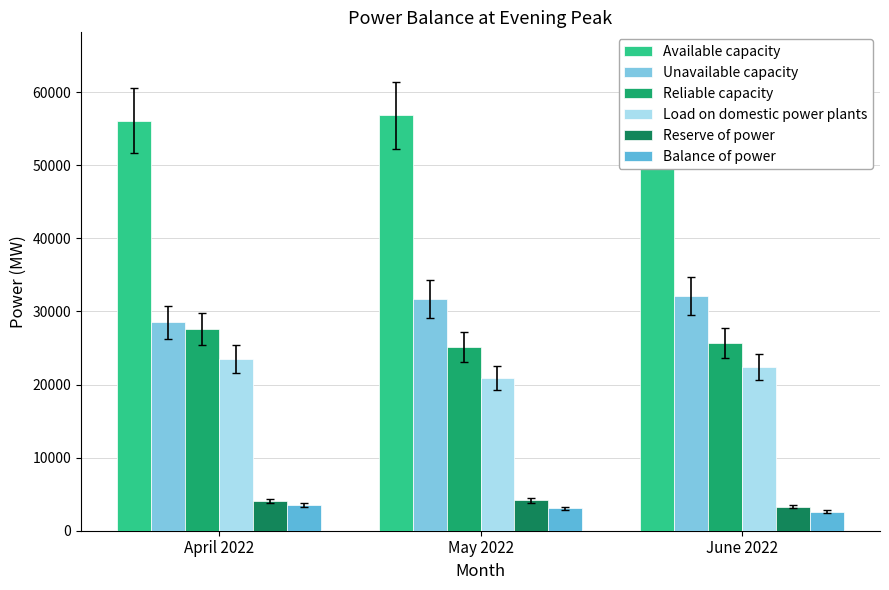

What is the label of the 3rd bar from the left?

June 2022